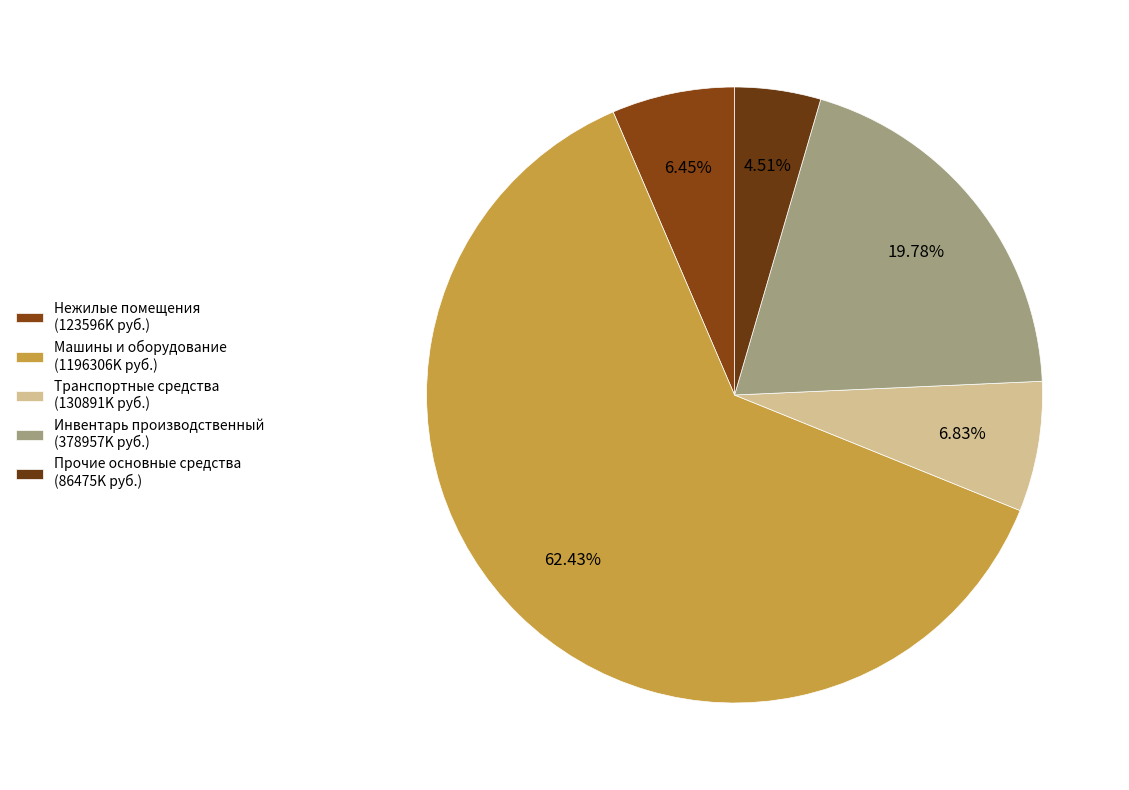

What percentage is the Нежилые помещения slice, to the nearest percent?

6%